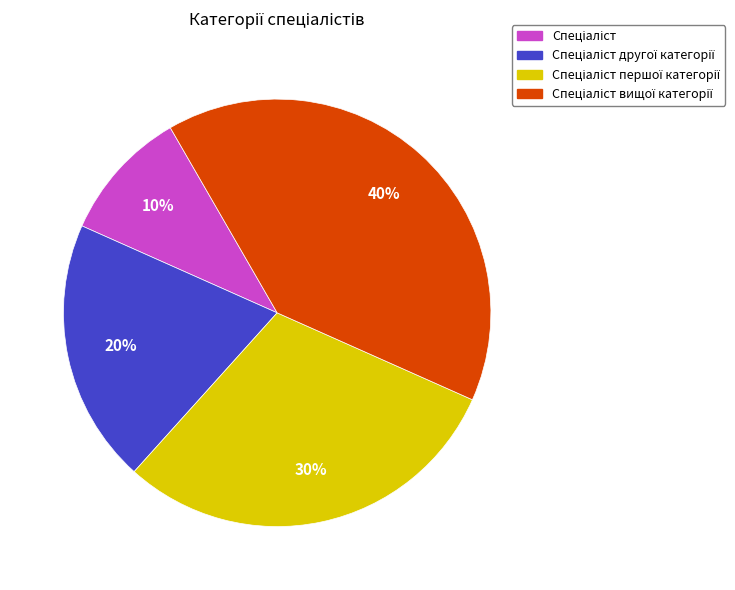

To the nearest percent, what is the difference between the largest and smallest slice percentages?

30%